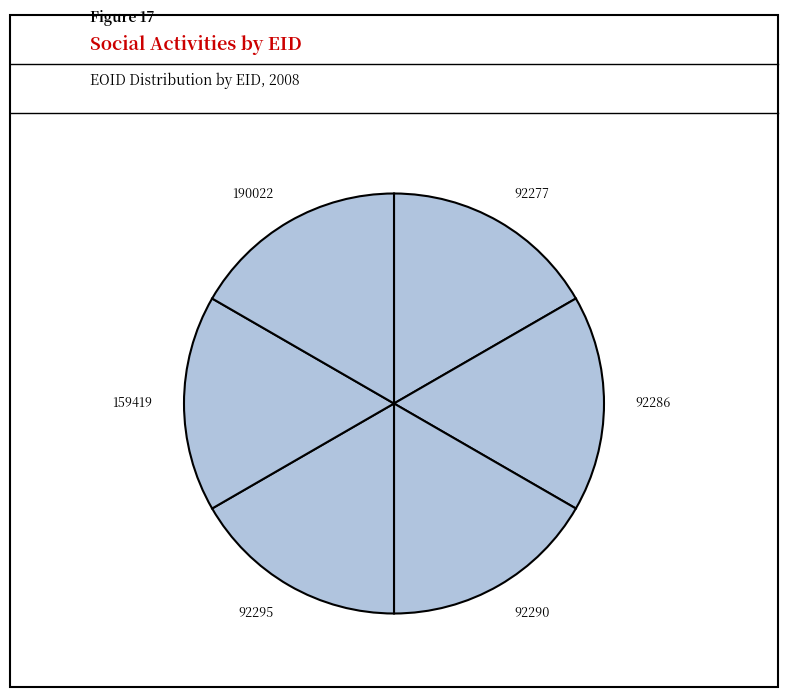

How many segments does this pie chart have?

6